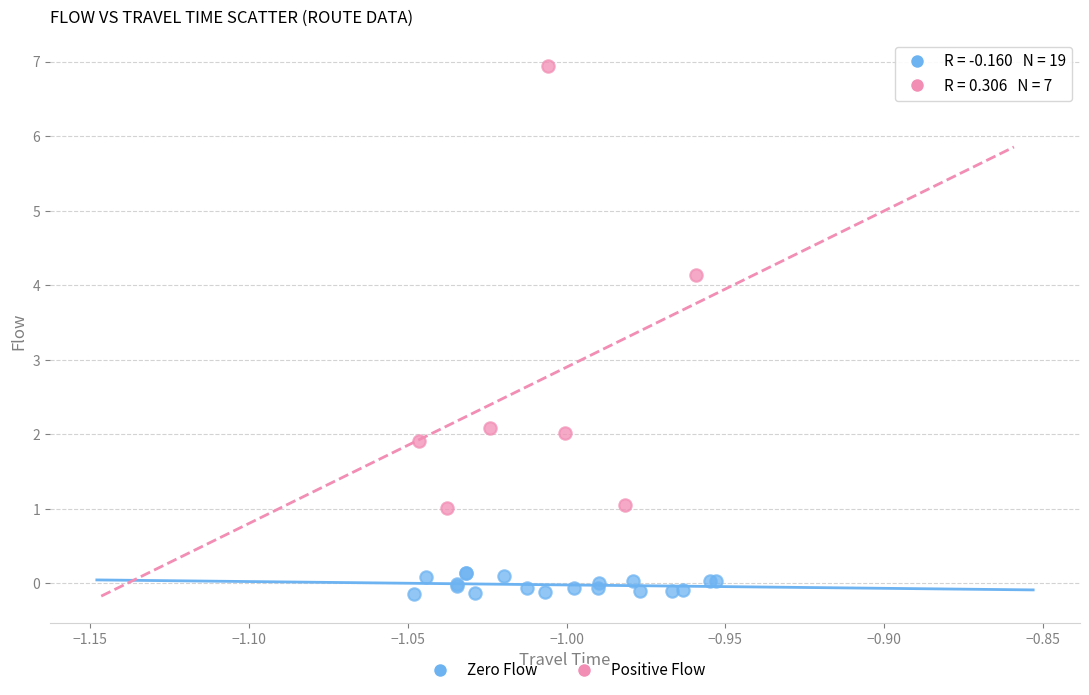

Which series has the largest Y range (max minus min)?

Positive Flow